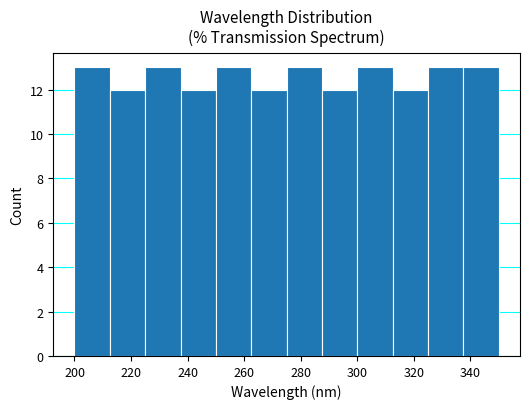

Reading left to right, transcribe this chart: for each bar, give the range it covers on the x-axis and its height. Neither the bar edges nor the heights are printed on the chart, so give them approximately, as read against the axes.

200.0 to 212.5: 13
212.5 to 225.0: 12
225.0 to 237.5: 13
237.5 to 250.0: 12
250.0 to 262.5: 13
262.5 to 275.0: 12
275.0 to 287.5: 13
287.5 to 300.0: 12
300.0 to 312.5: 13
312.5 to 325.0: 12
325.0 to 337.5: 13
337.5 to 350.0: 13